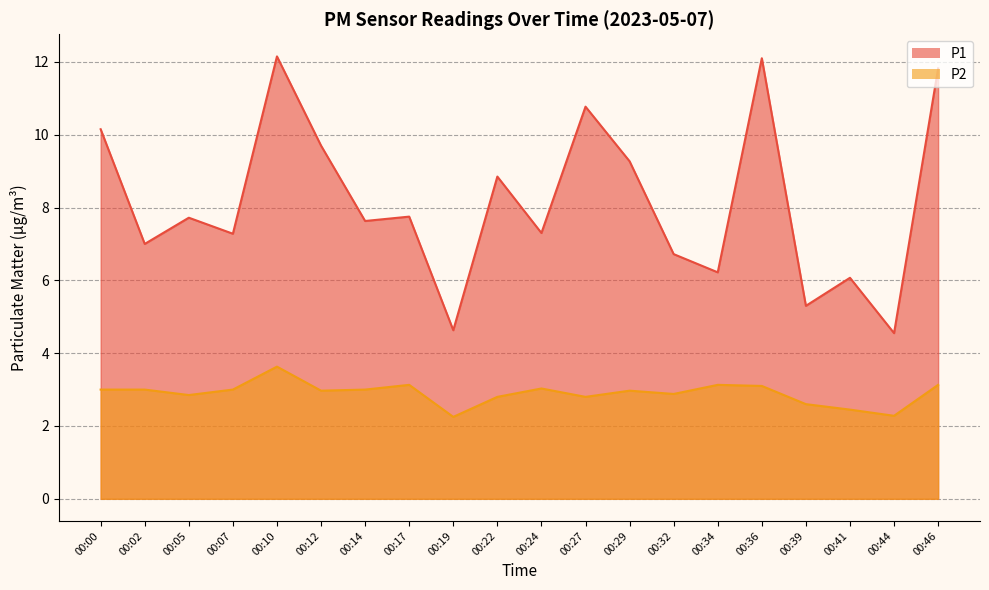

True or false: P2 and P1 intersect in this chart.

False